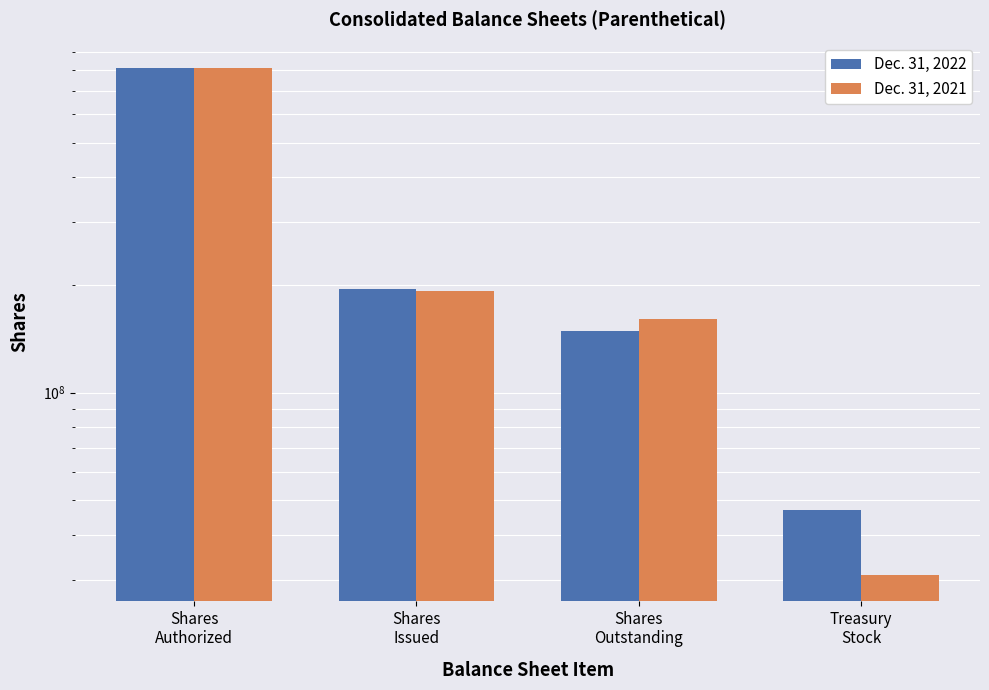

Reading left to right, transcribe all the data shown in this chart.

Dec. 31, 2022: 810000000	195375810	148504030	46871780
Dec. 31, 2021: 810000000	191860159	161046732	30813427